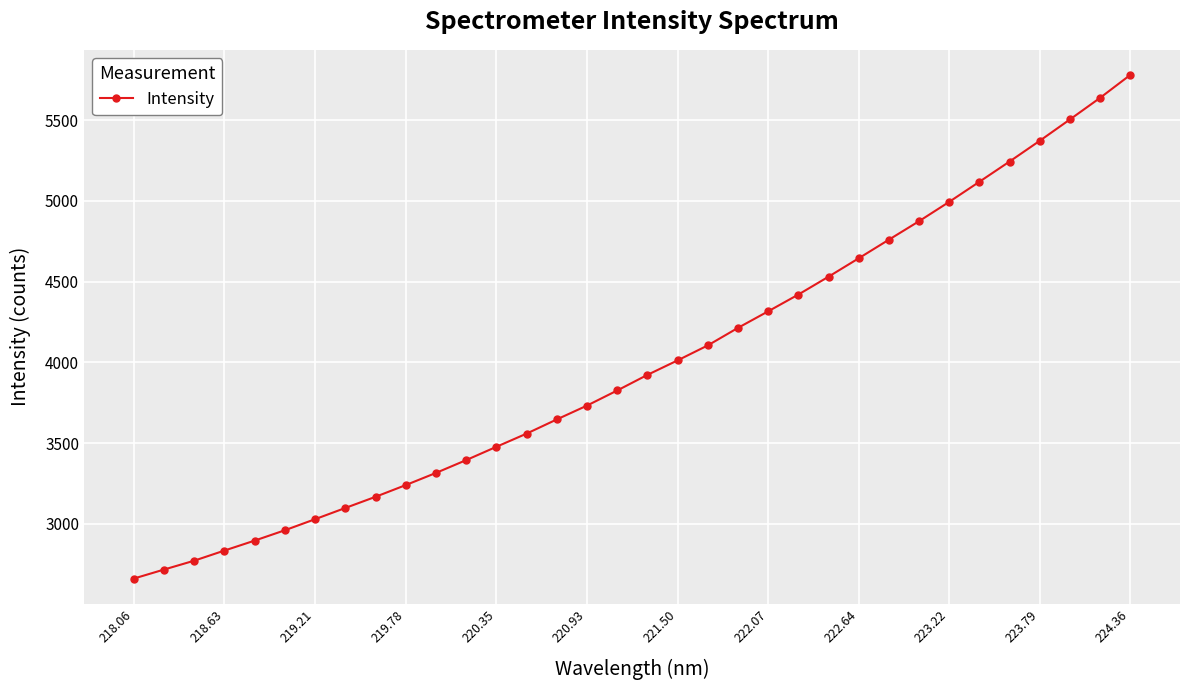

What is the value of the 31st point from the left?

5371.4